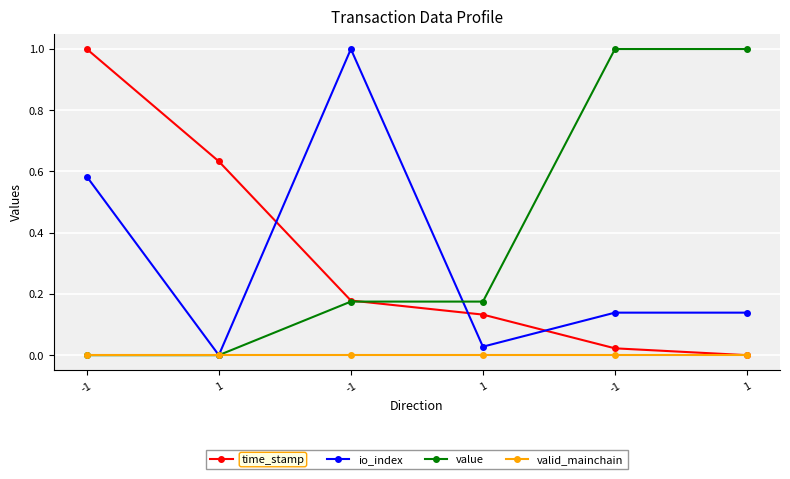

How many lines are shown in the chart?

4